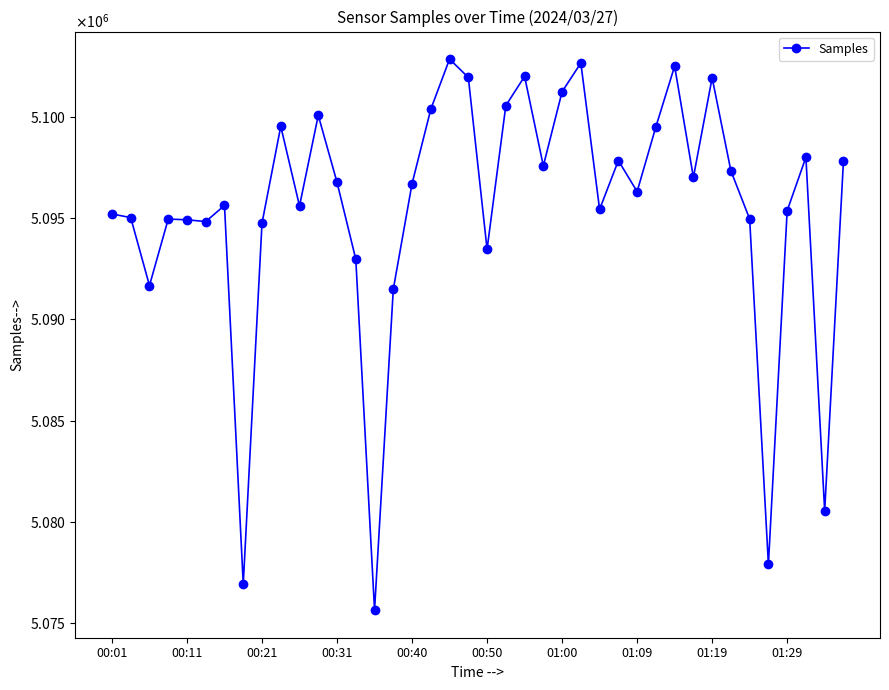

Rank the categories by value from highest to lowest.

18, 25, 30, 22, 19, 32, 24, 21, 17, 11, 01:29, 29, 37, 27, 39, 23, 33, 31, 12, 16, 28, 01:00, 10, 26, 36, 00:01, 00:11, 34, 00:31, 00:40, 00:50, 01:19, 20, 13, 00:21, 15, 38, 35, 01:09, 14